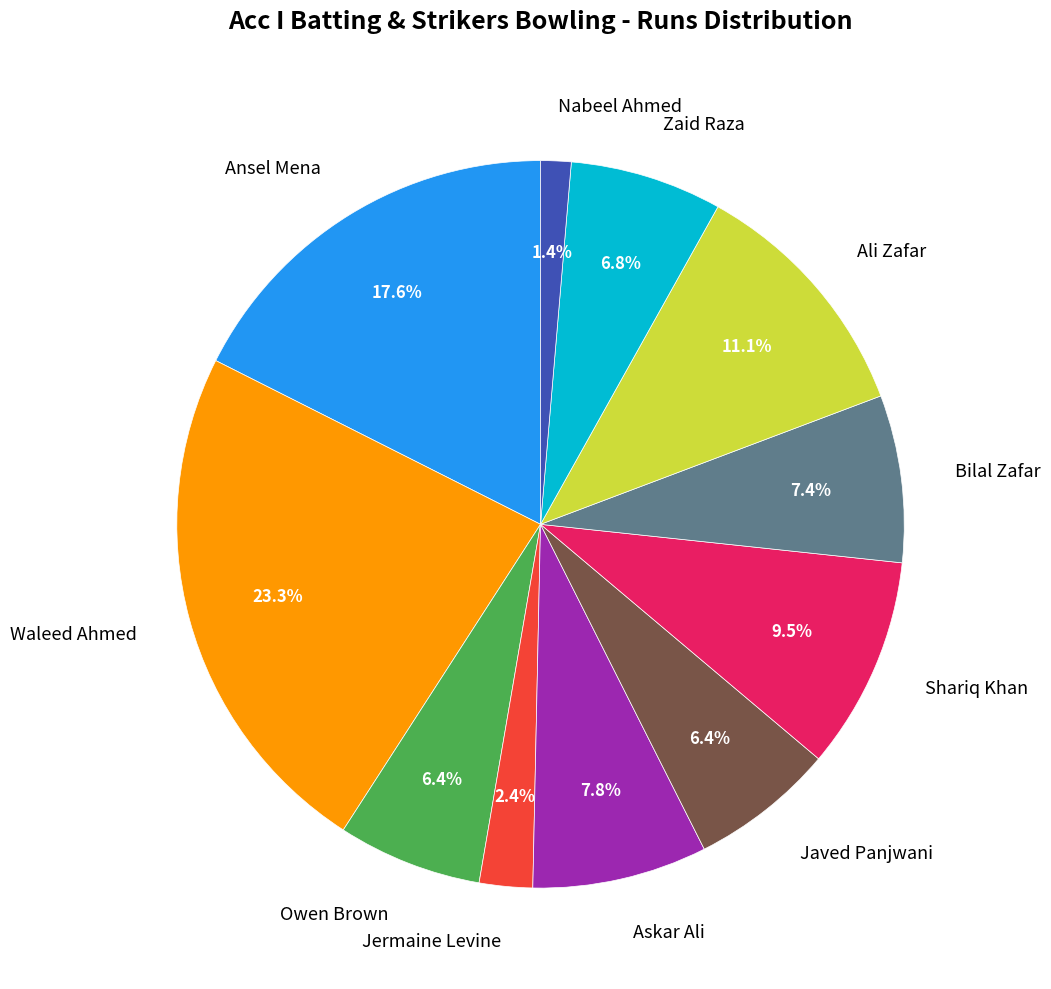

What percentage do Ali Zafar and Jermaine Levine together represent?

13.5%